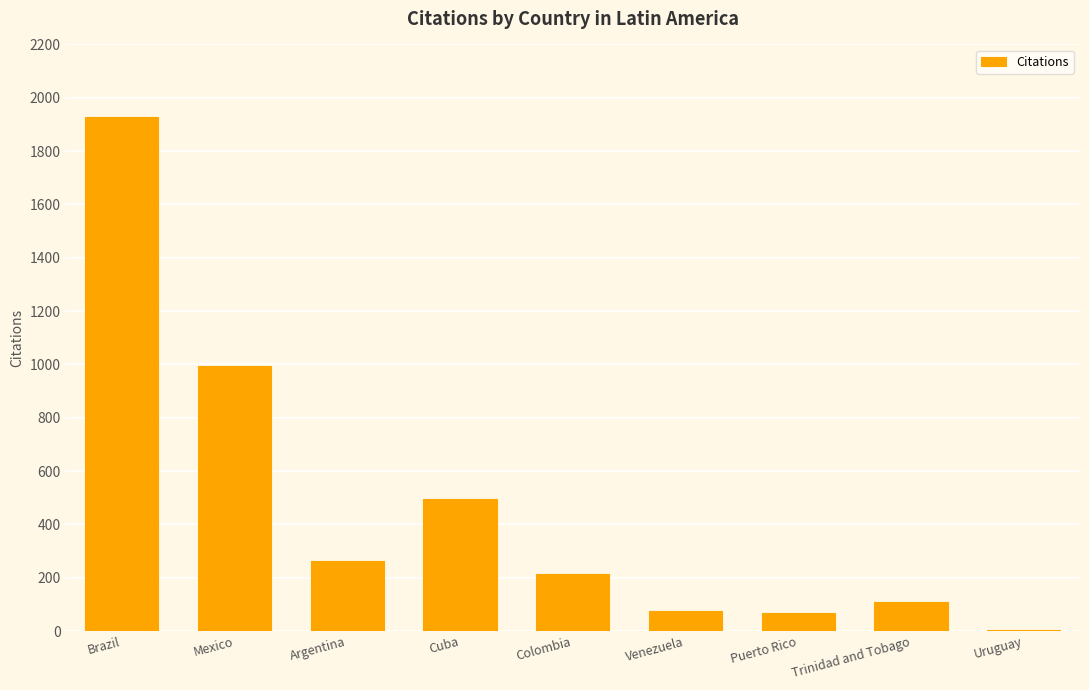

How many data points does each series have?

9